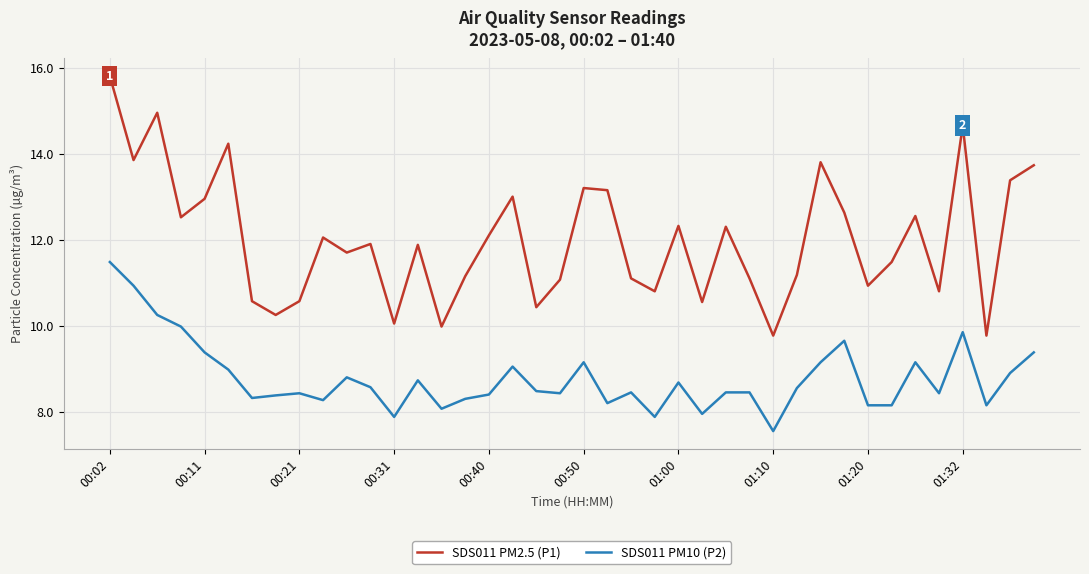

Which series has the widest spread of values?

SDS011 PM2.5 (P1)